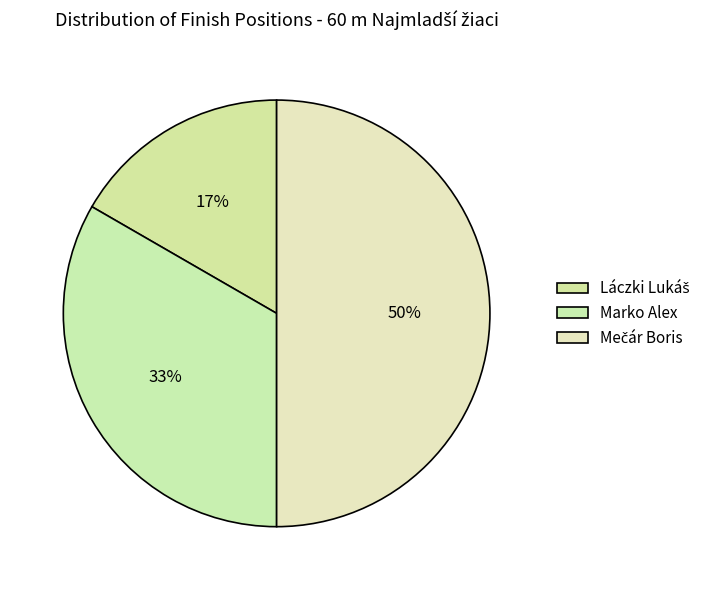

To the nearest percent, what is the average slice percentage?

33%